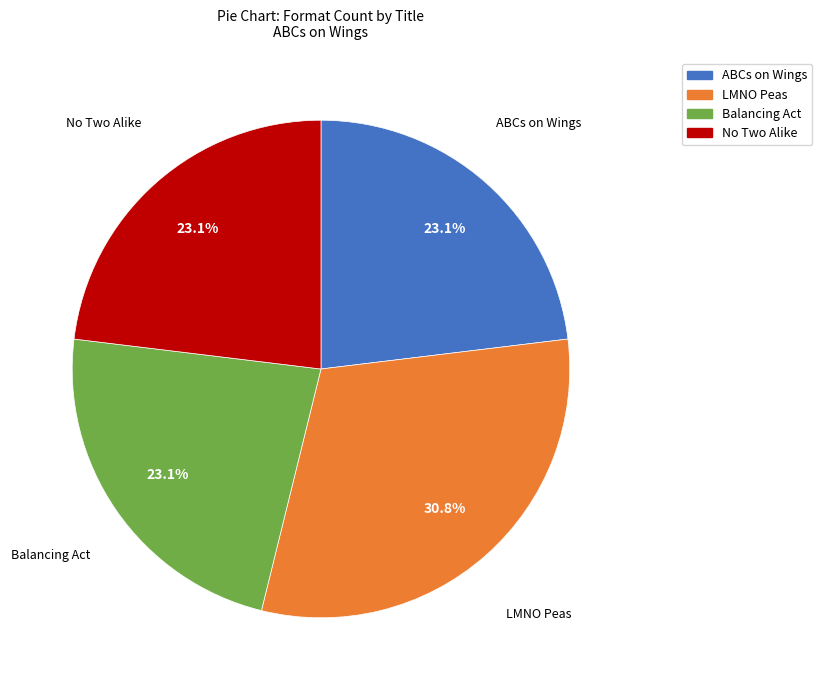

Count the number of slices in the pie.

4